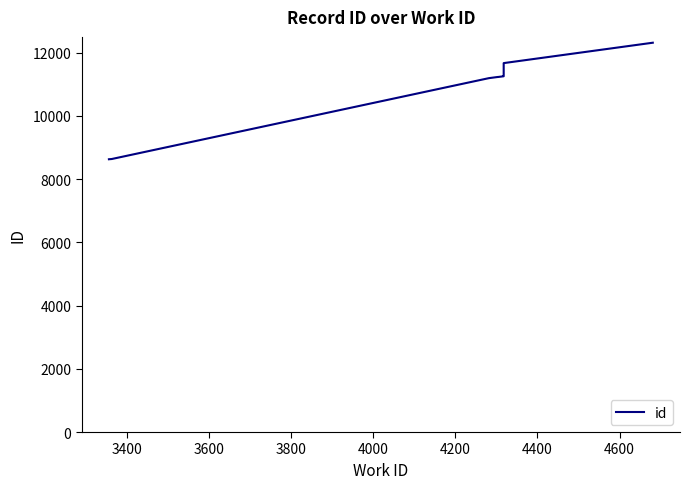

The value at 4000 is 19312. True or false?

False